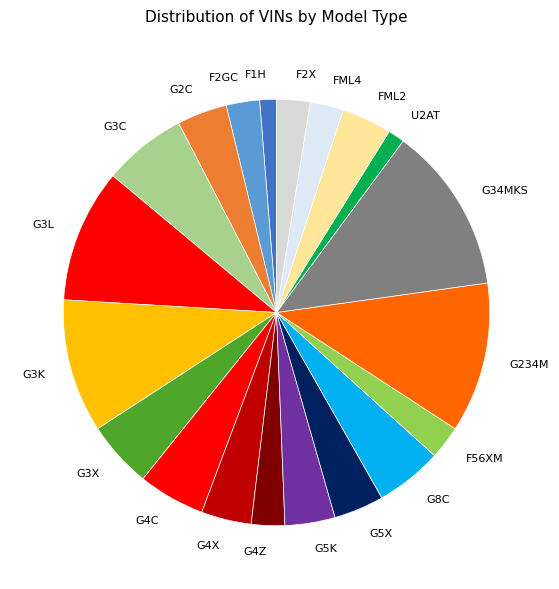

Combined, do G4C and F56XM account for over 50%?

No